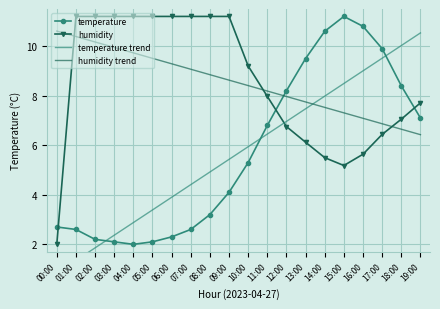

How many data points does each series have?

20